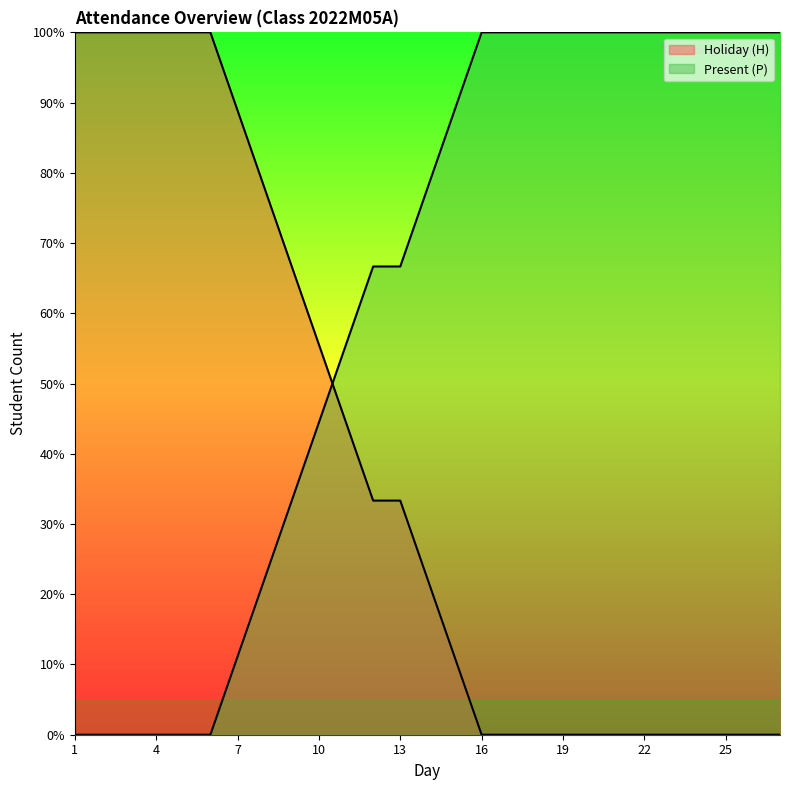

How many lines are shown in the chart?

2